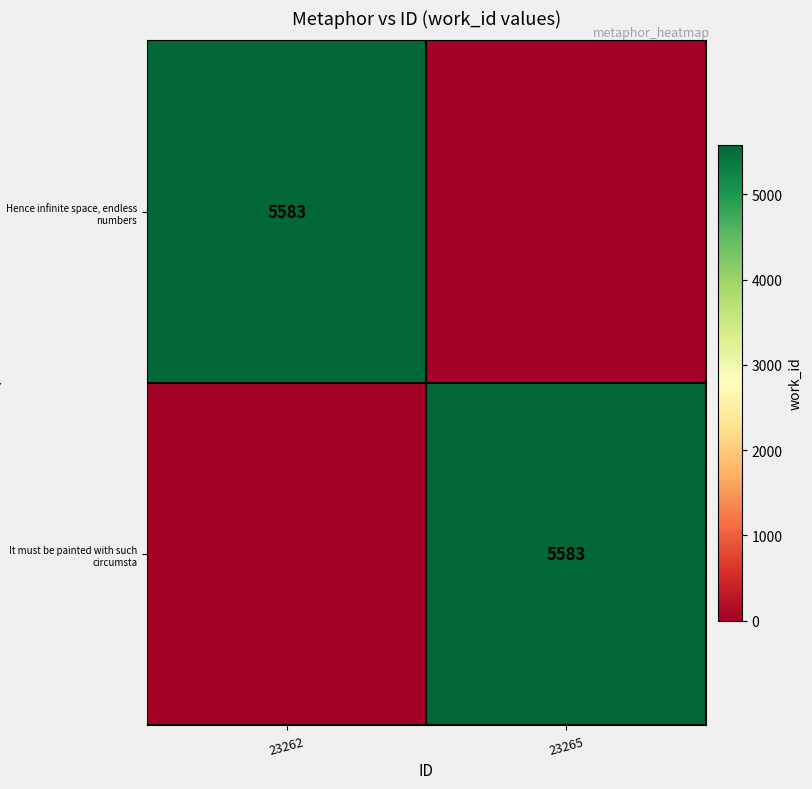

How many categories are shown in the chart?

2